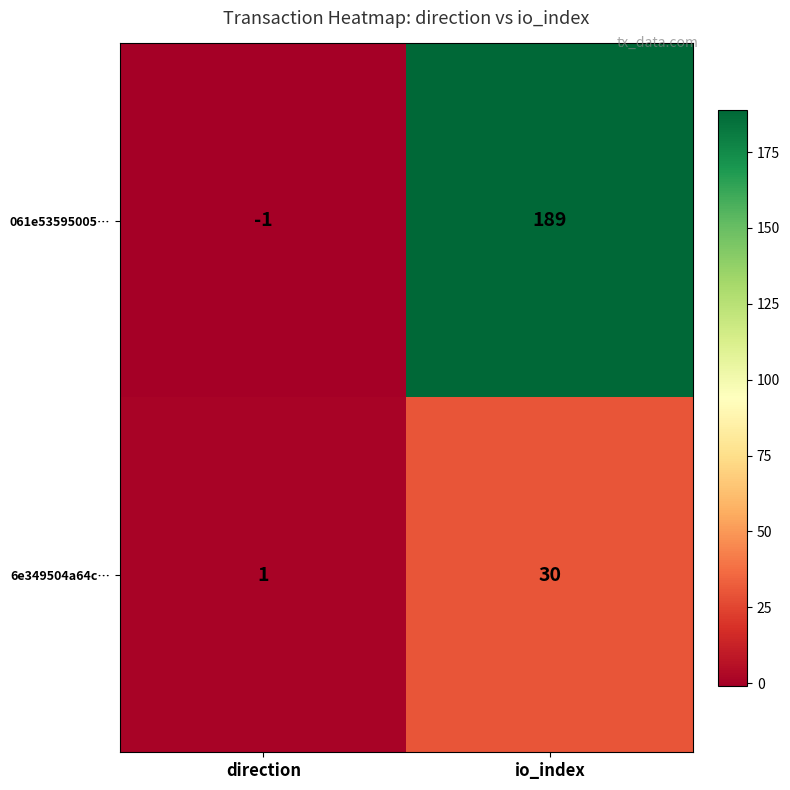

What is the minimum value shown in the chart?

-1